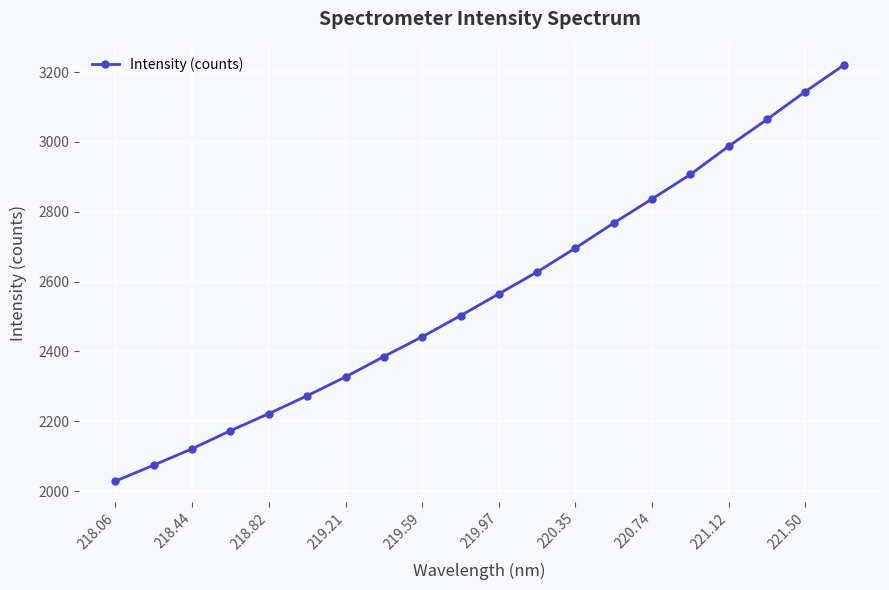

What is the value of the 13th point from the left?

2696.0